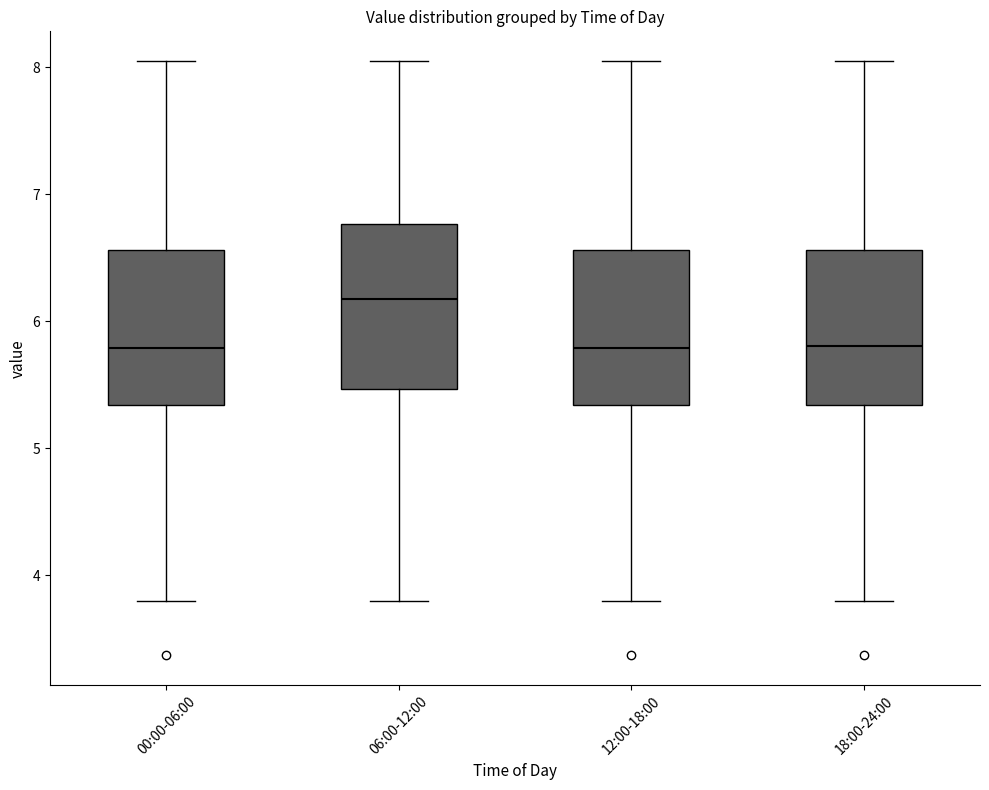

Where is the upper edge of the box for 00:00-06:00 on the y-axis? The values are not printed on the chart, so give them approximately, as read against the axis.

6.6